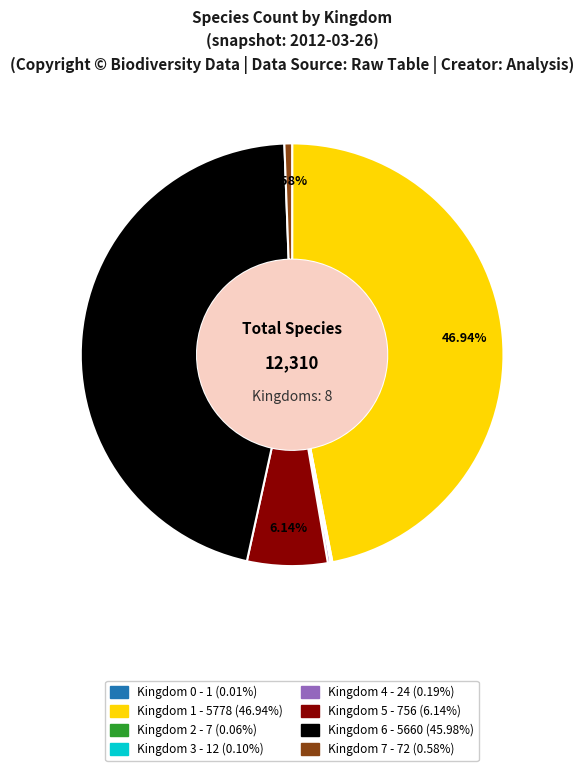

To the nearest percent, what is the average slice percentage?

12%